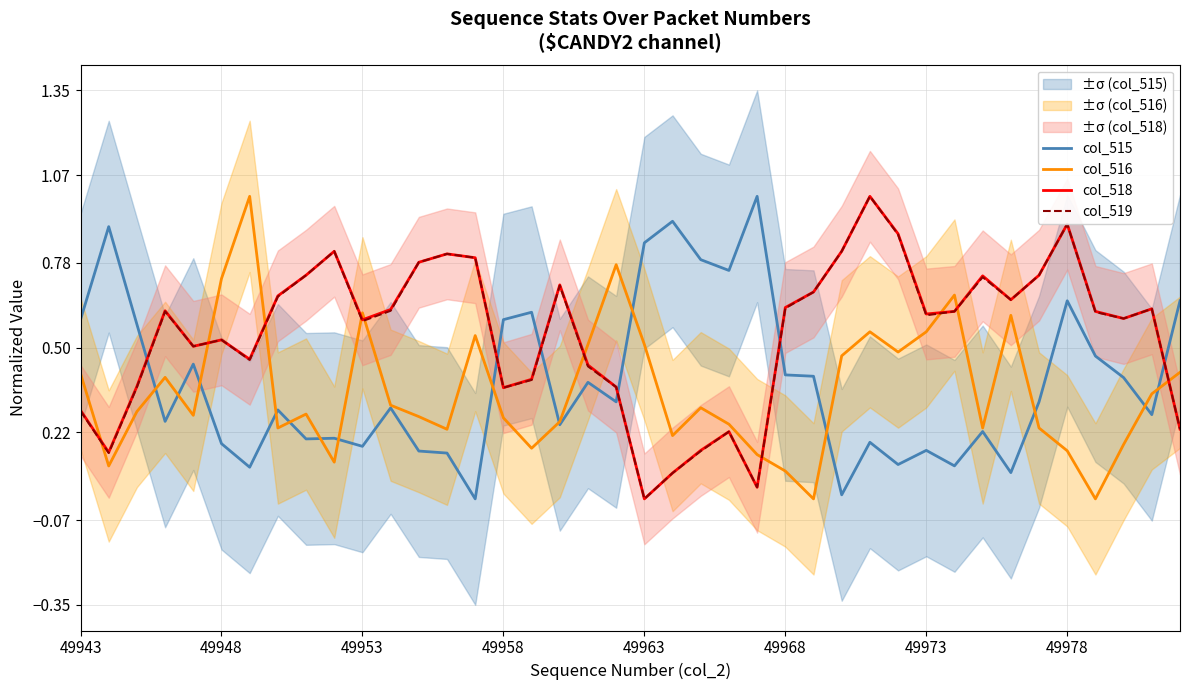

At how many categories does at least one series exceed 0?

40